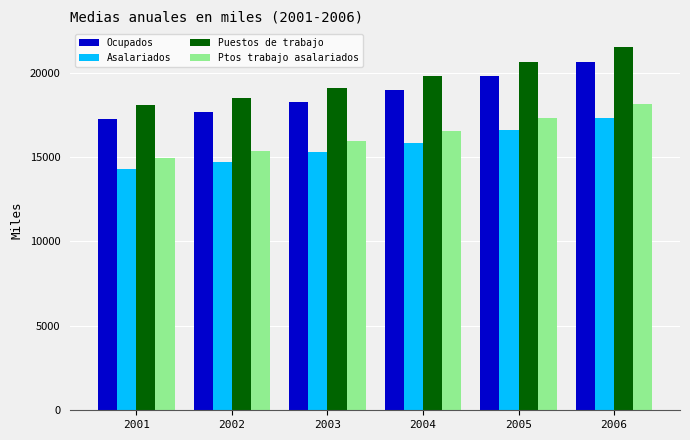

What are all the series names shown in the legend?

Ocupados, Asalariados, Puestos de trabajo, Ptos trabajo asalariados